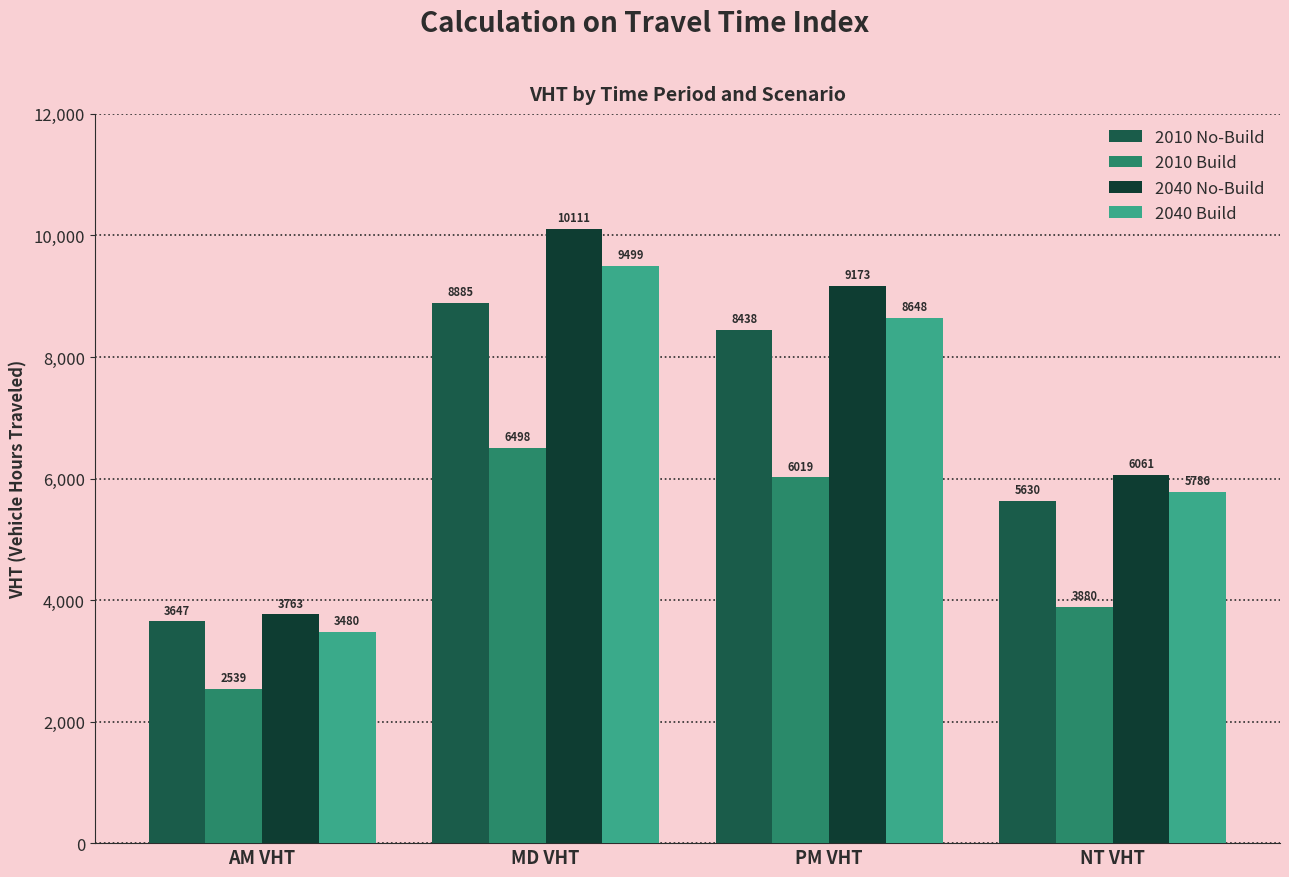

What is the label of the 3rd bar from the left?

PM VHT